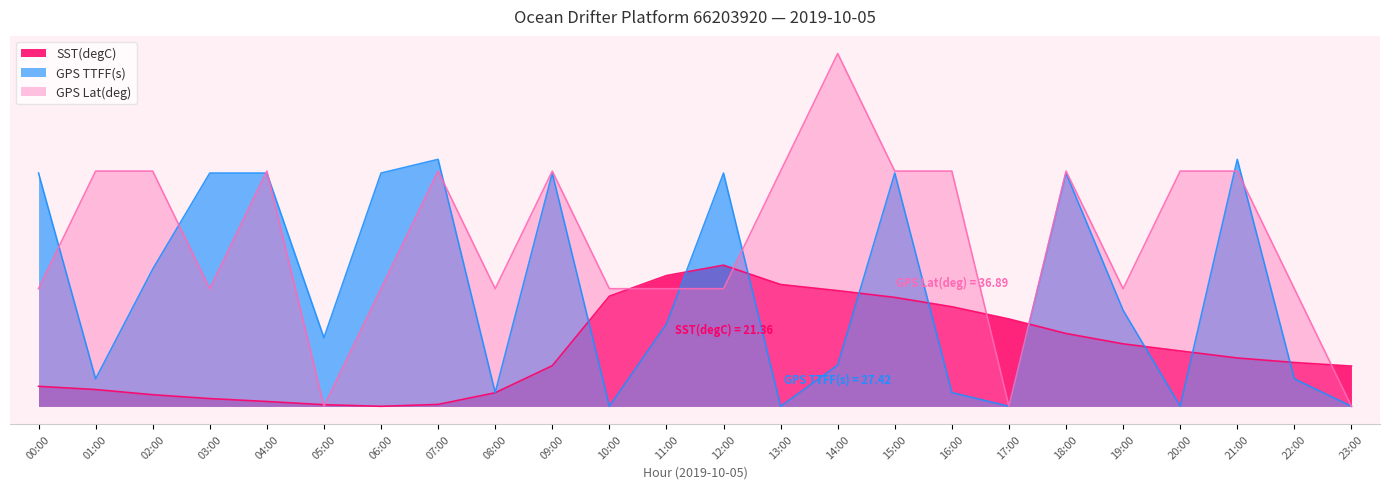

At which label is GPS TTFF(s) closest to 0?

10:00